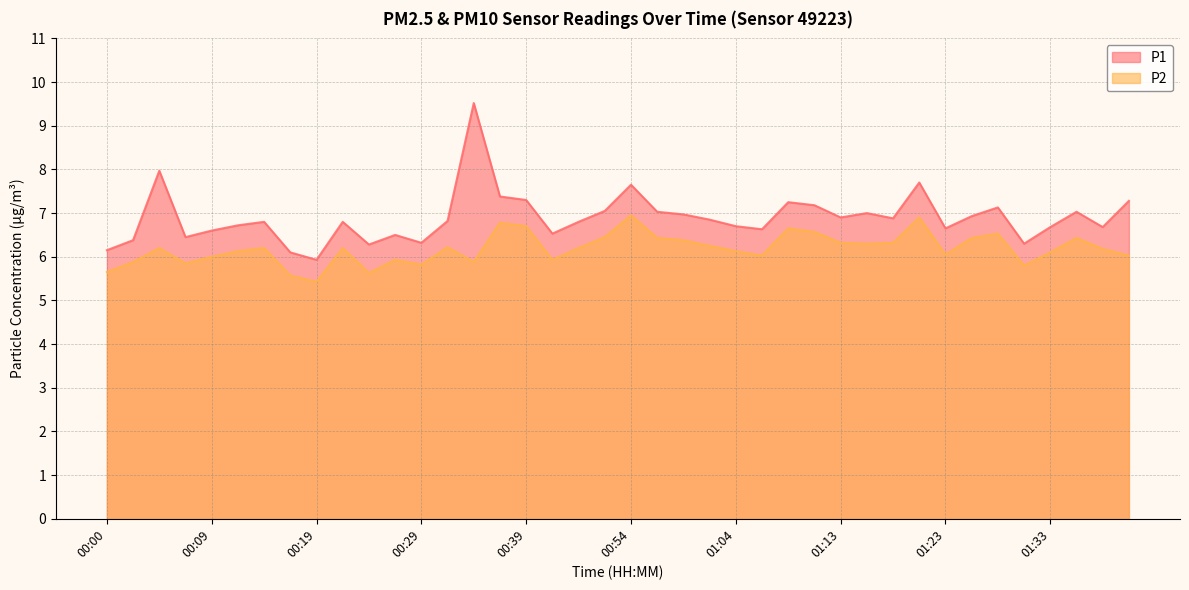

What is the label of the 6th point from the left?

00:12